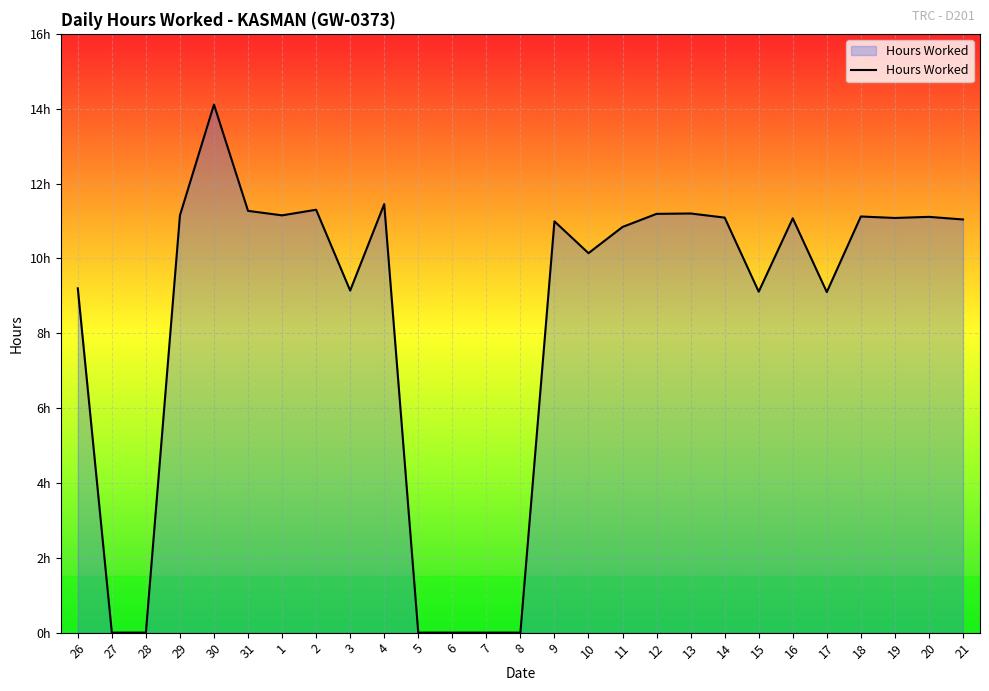

Rank the categories by value from highest to lowest.

30, 4, 2, 31, 13, 12, 29, 1, 18, 20, 14, 19, 16, 21, 9, 11, 10, 26, 3, 15, 17, 27, 28, 5, 6, 7, 8